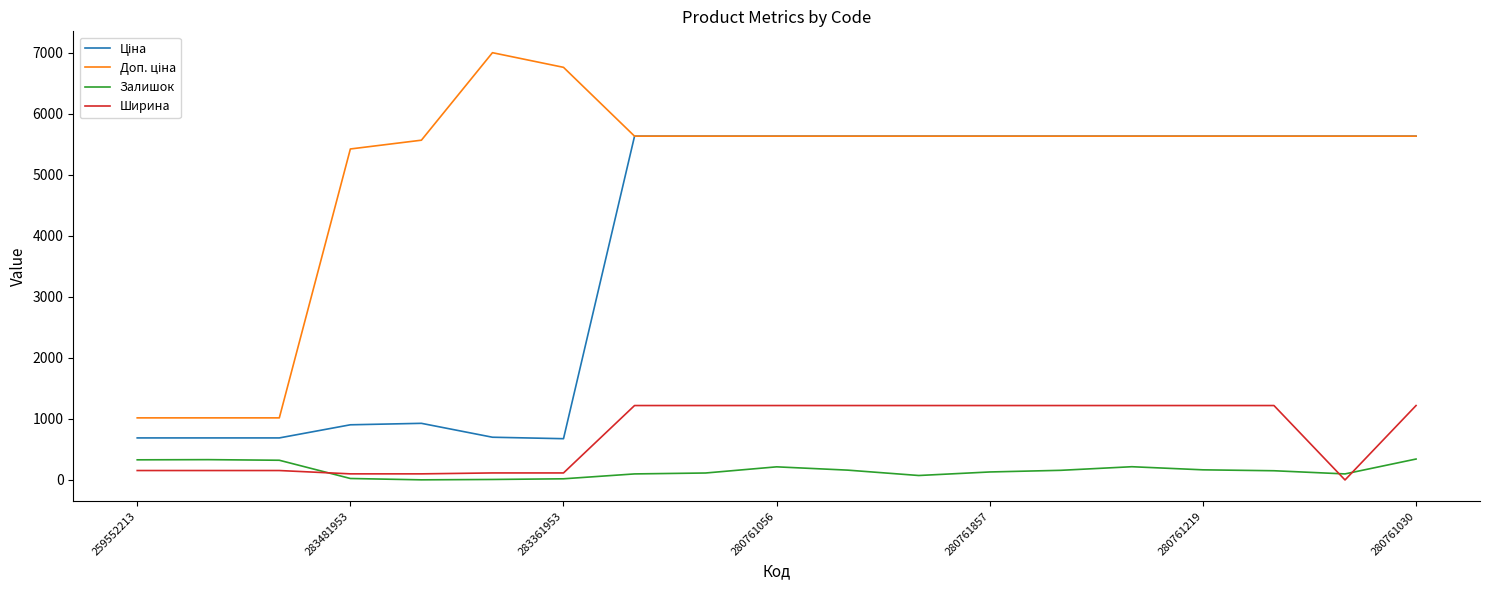

What is the maximum value shown in the chart?

7004.3